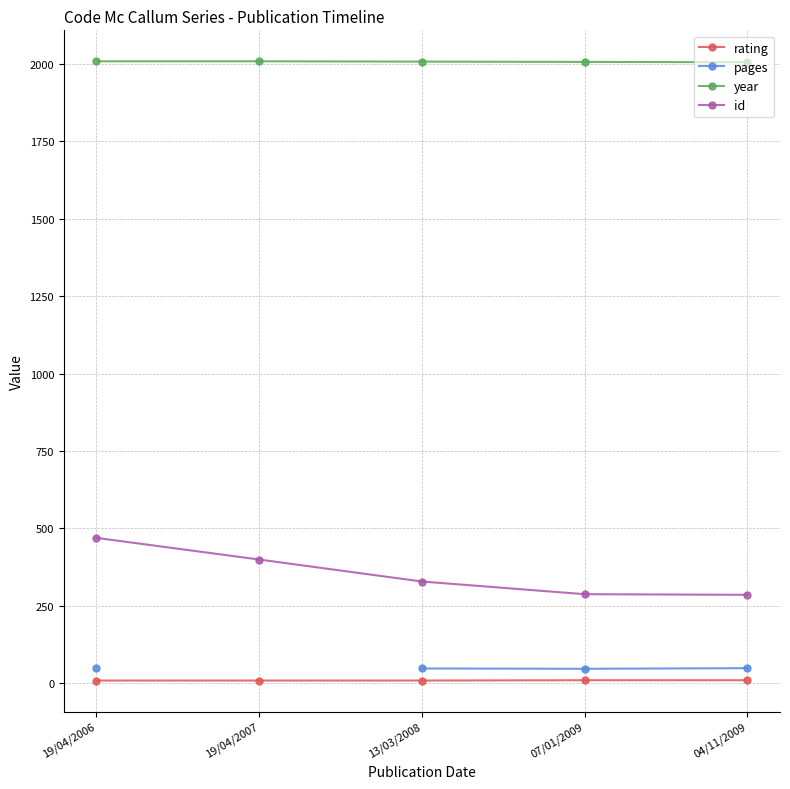

Is this an area chart (filled region under the line)?

No